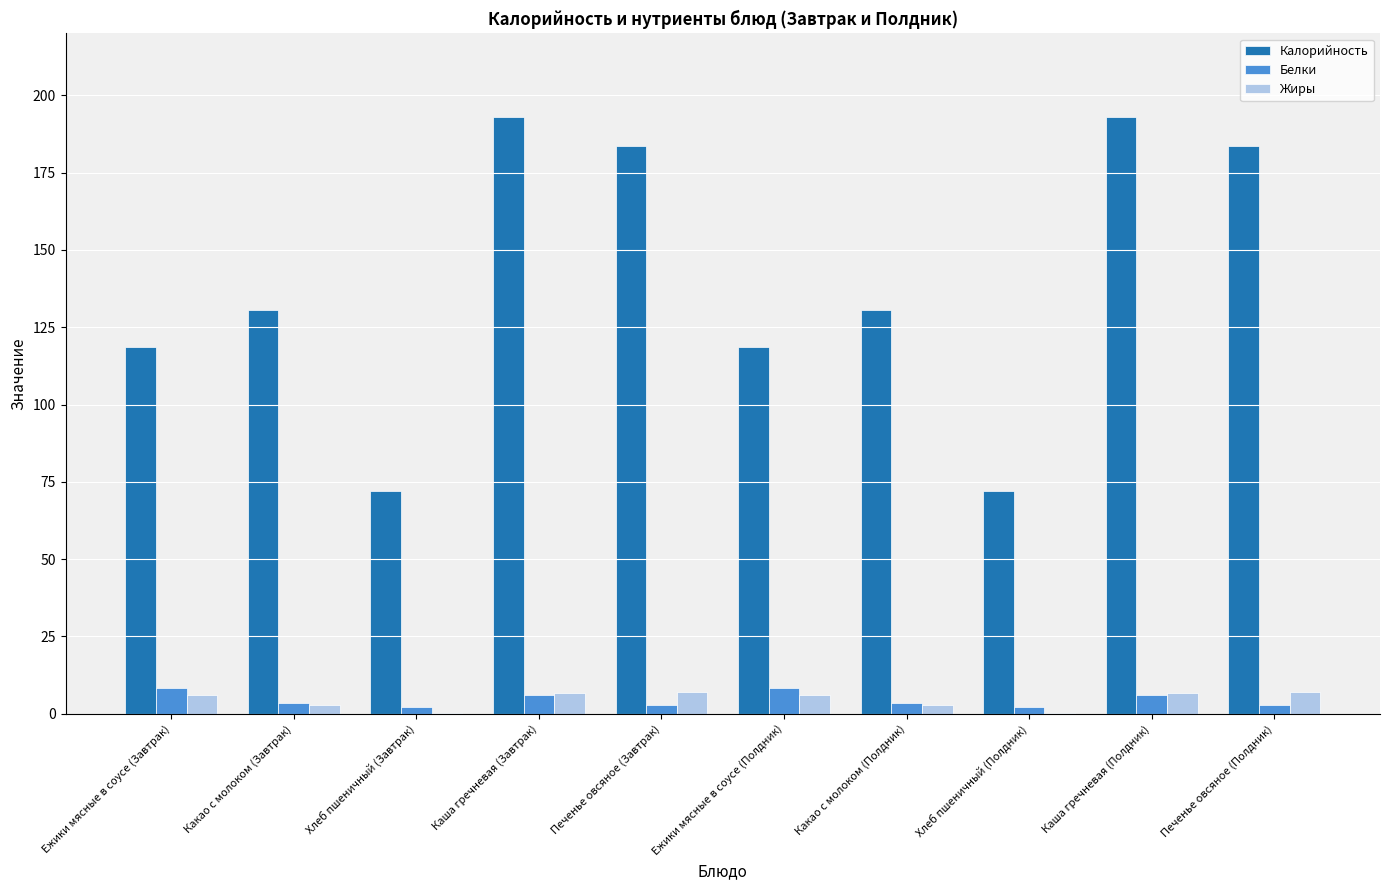

What is the total value across all series at Ежики мясные в соусе (Полдник)?

133.1